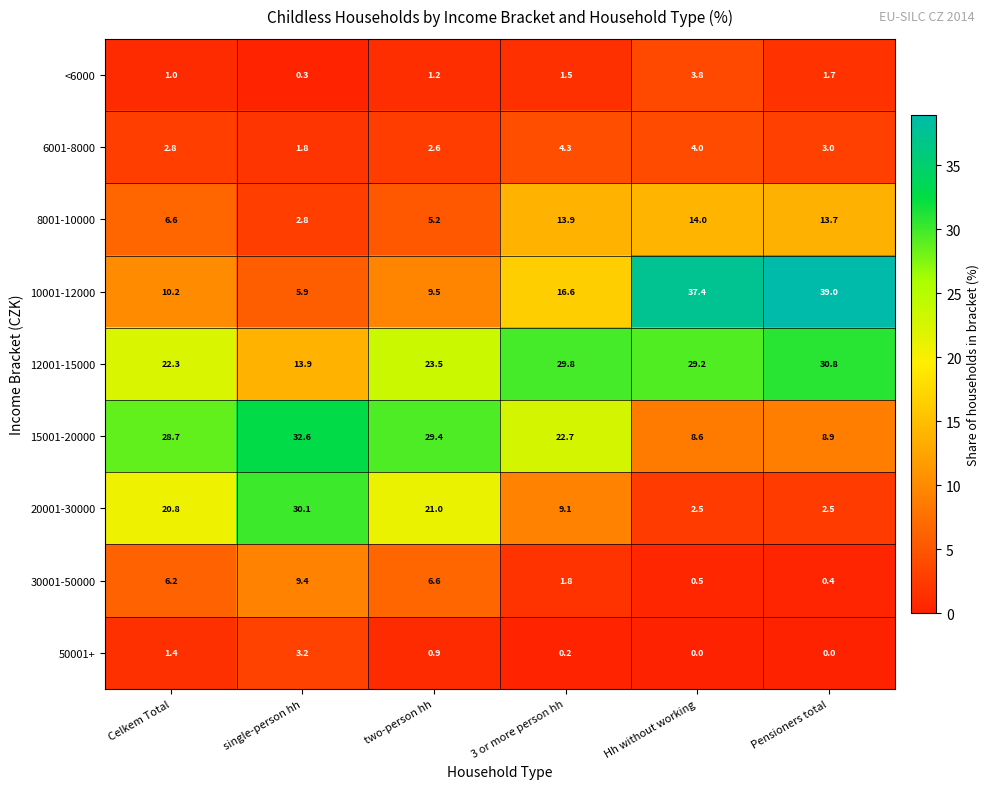

Which series has the largest range (max minus min)?

10001-12000